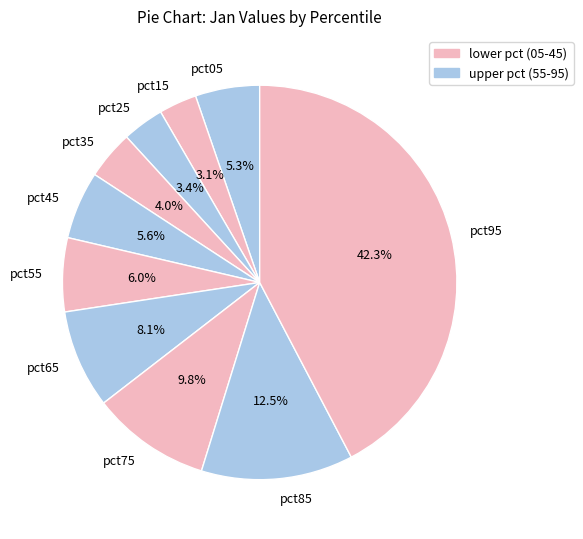

To the nearest percent, what percentage of the pie is pct55?

6%